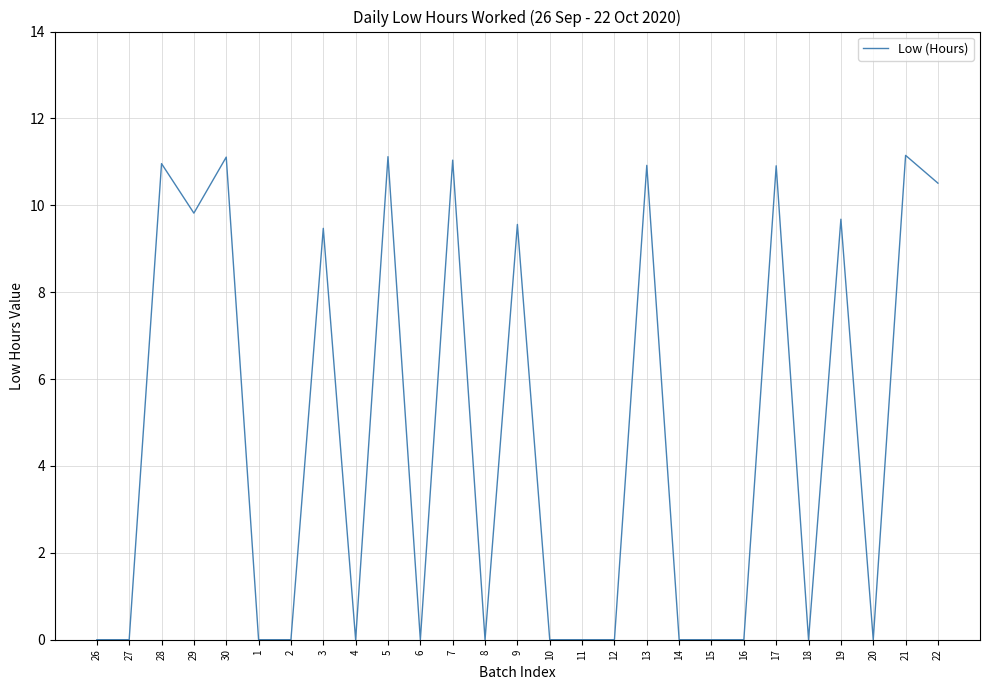

Approximately how many times larger is the value at 21 compared to 29?

1.1